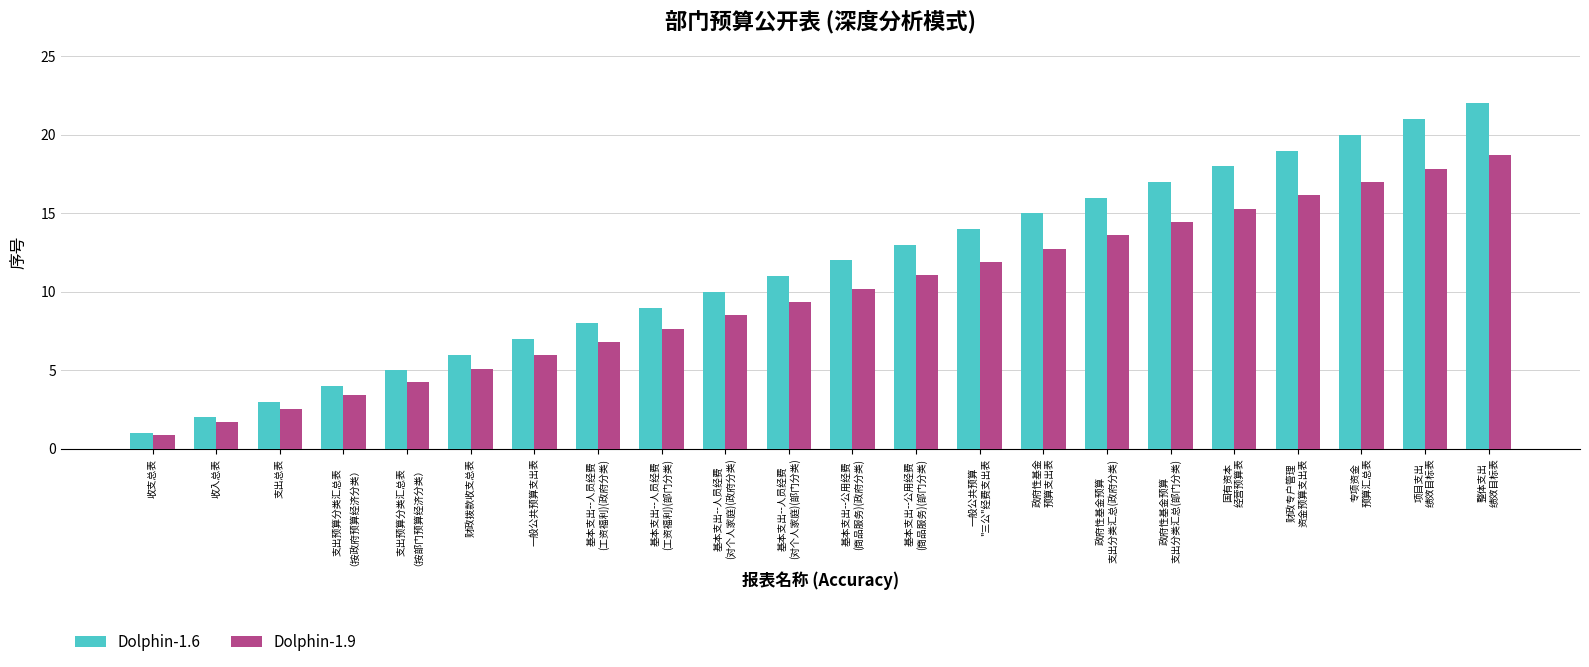

Rank the series by their maximum value, from lowest to highest.

Dolphin-1.9, Dolphin-1.6